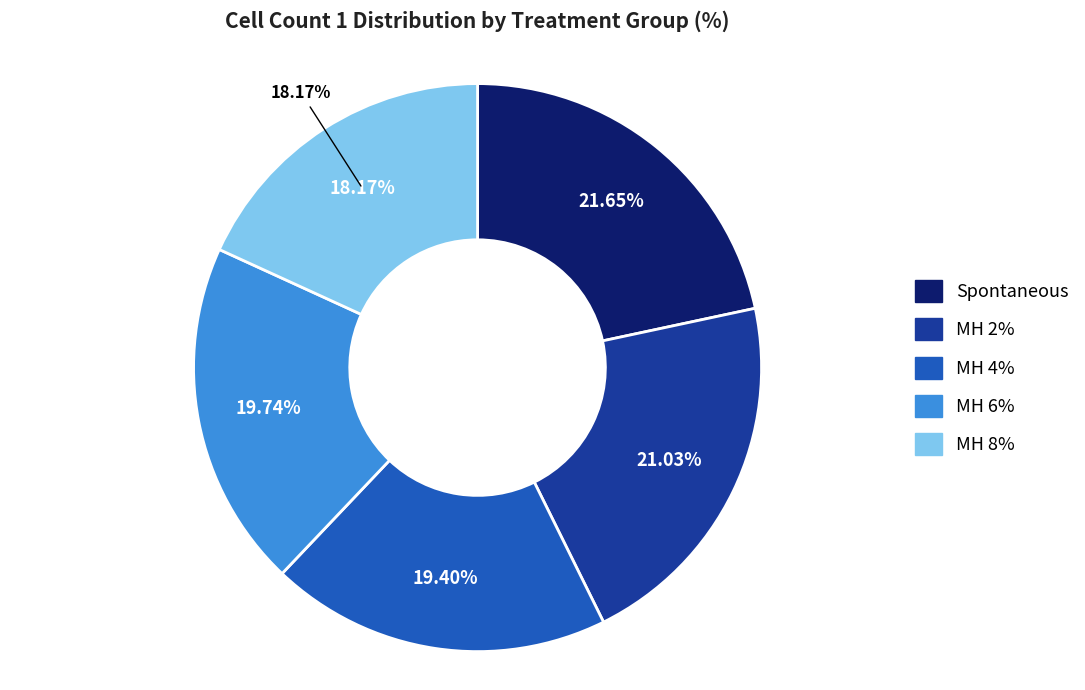

Rank the categories by value from highest to lowest.

Spontaneous, MH 2%, MH 6%, MH 4%, MH 8%